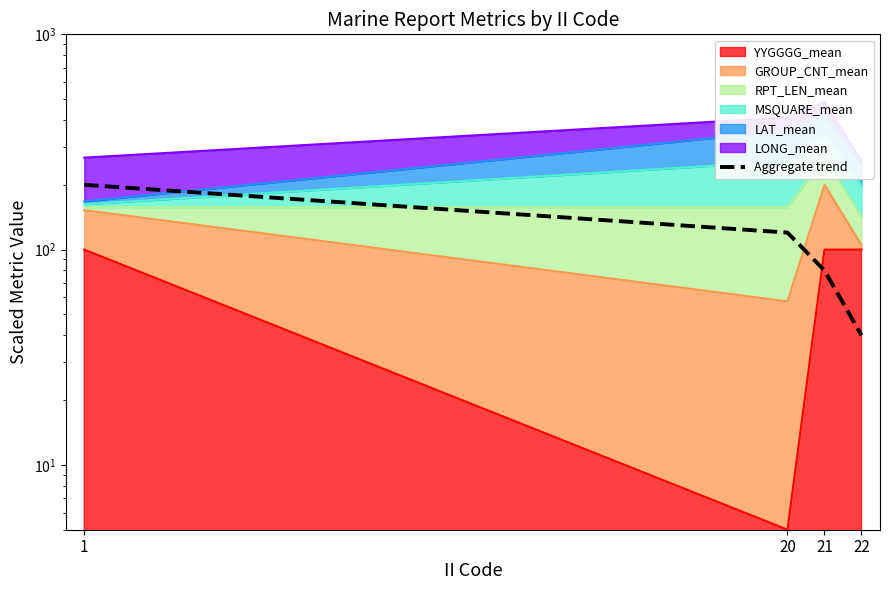

How many data points are above 120?

1